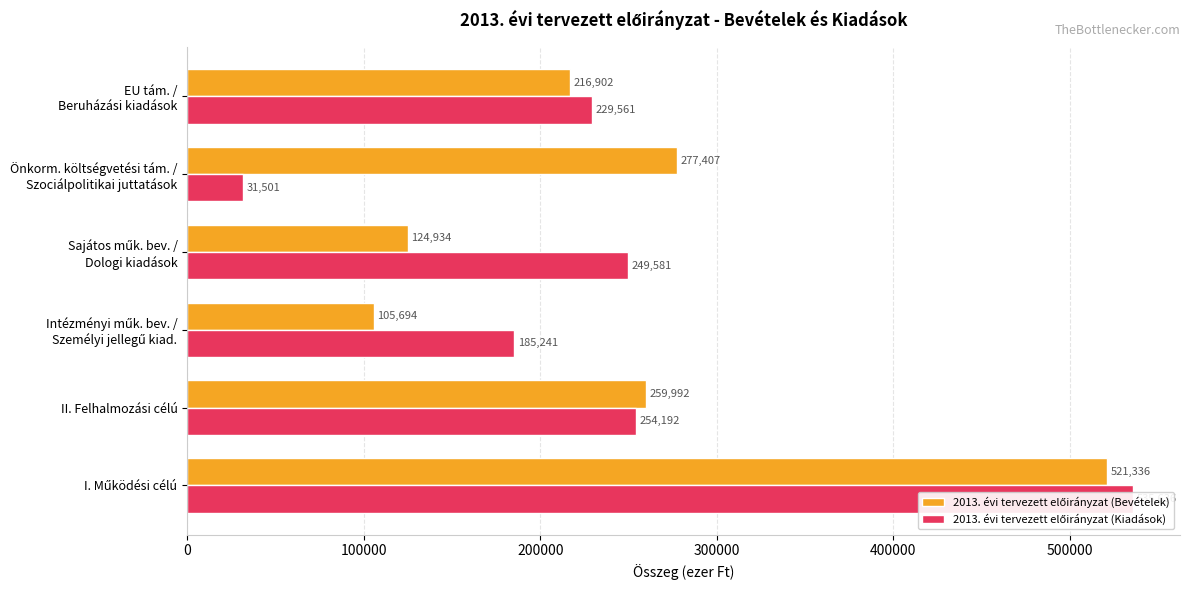

How many bars are there in each group?

2